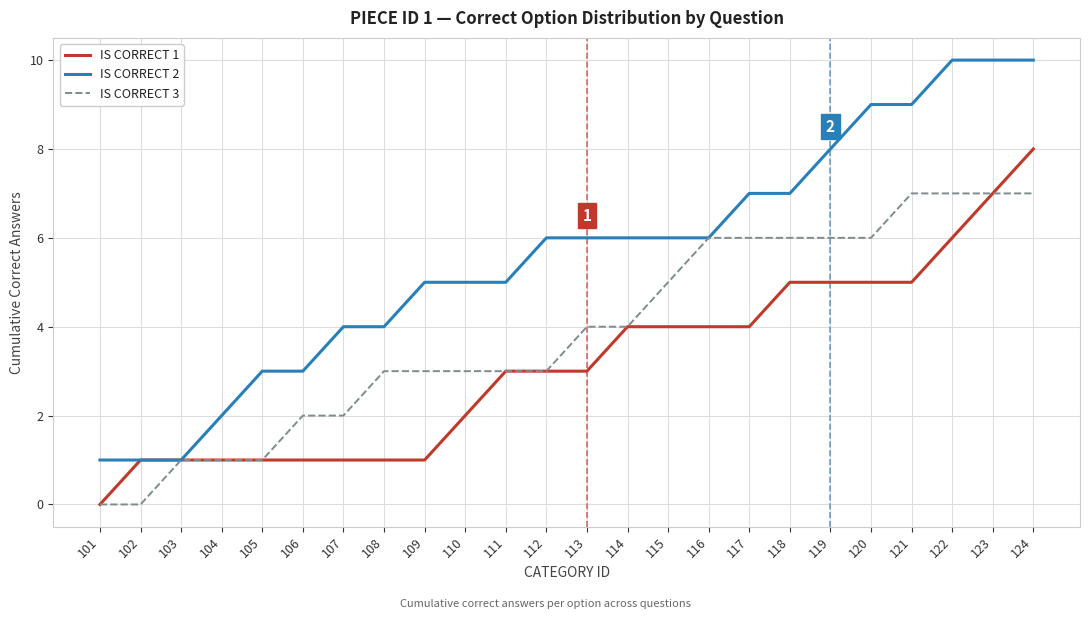

Reading left to right, transcribe all the data shown in this chart.

IS CORRECT 1: 101=0	102=1	103=1	104=1	105=1	106=1	107=1	108=1	109=1	110=2	111=3	112=3	113=3	114=4	115=4	116=4	117=4	118=5	119=5	120=5	121=5	122=6	123=7	124=8
IS CORRECT 2: 101=1	102=1	103=1	104=2	105=3	106=3	107=4	108=4	109=5	110=5	111=5	112=6	113=6	114=6	115=6	116=6	117=7	118=7	119=8	120=9	121=9	122=10	123=10	124=10
IS CORRECT 3: 101=0	102=0	103=1	104=1	105=1	106=2	107=2	108=3	109=3	110=3	111=3	112=3	113=4	114=4	115=5	116=6	117=6	118=6	119=6	120=6	121=7	122=7	123=7	124=7